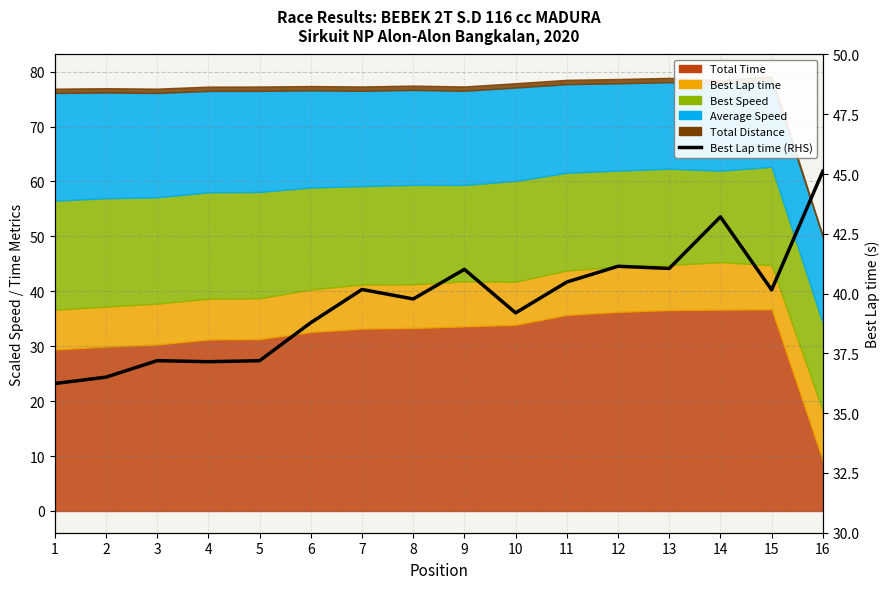

What is the difference between the maximum and minimum values?

8.9